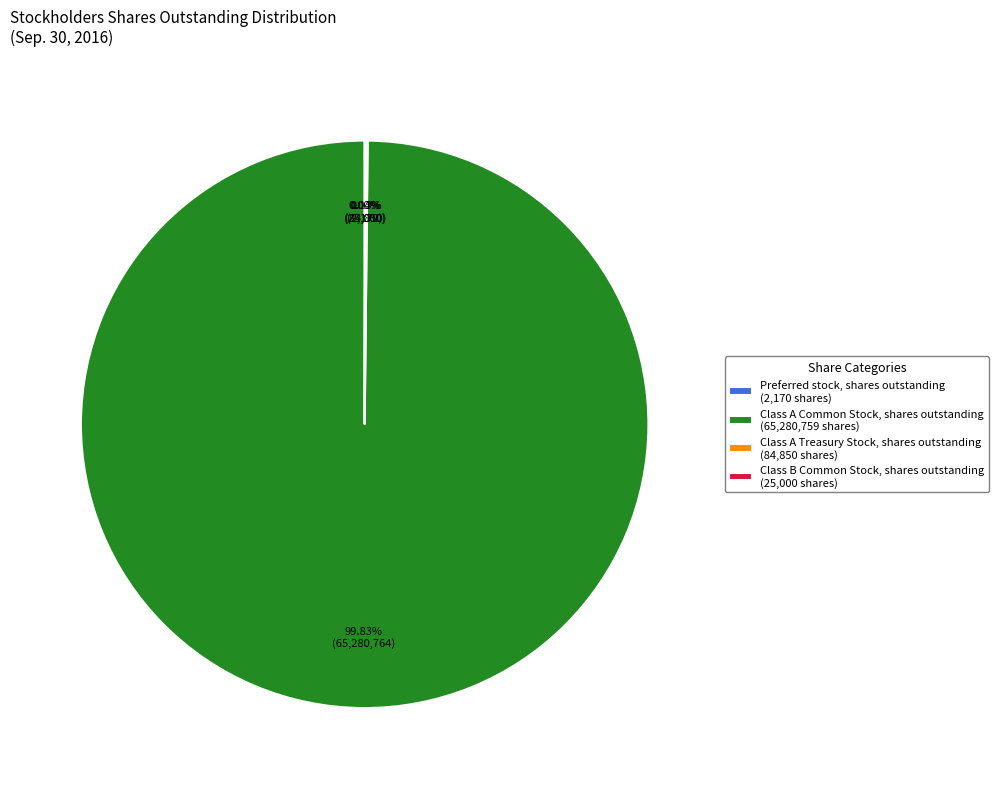

Does Class A Common Stock, shares outstanding (65,280,759 shares) represent more than half of the total?

Yes